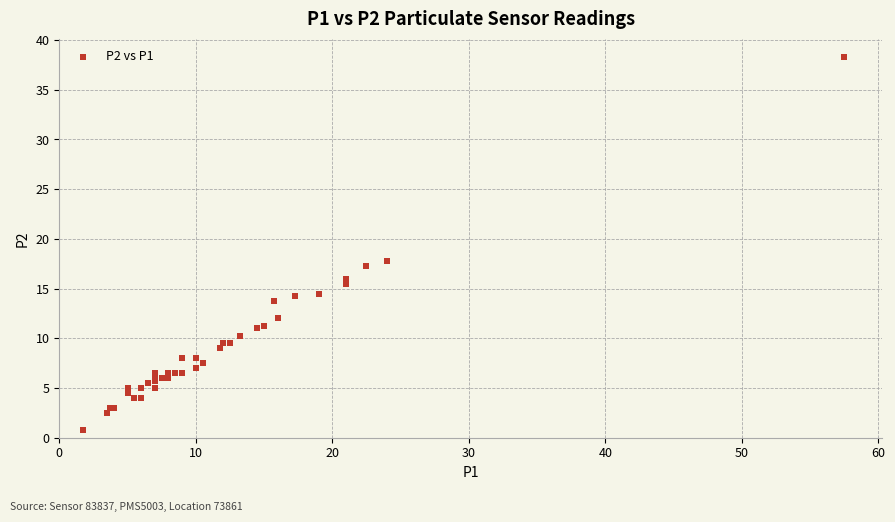

What Y value in the scatter plot is closest to 19?

17.8